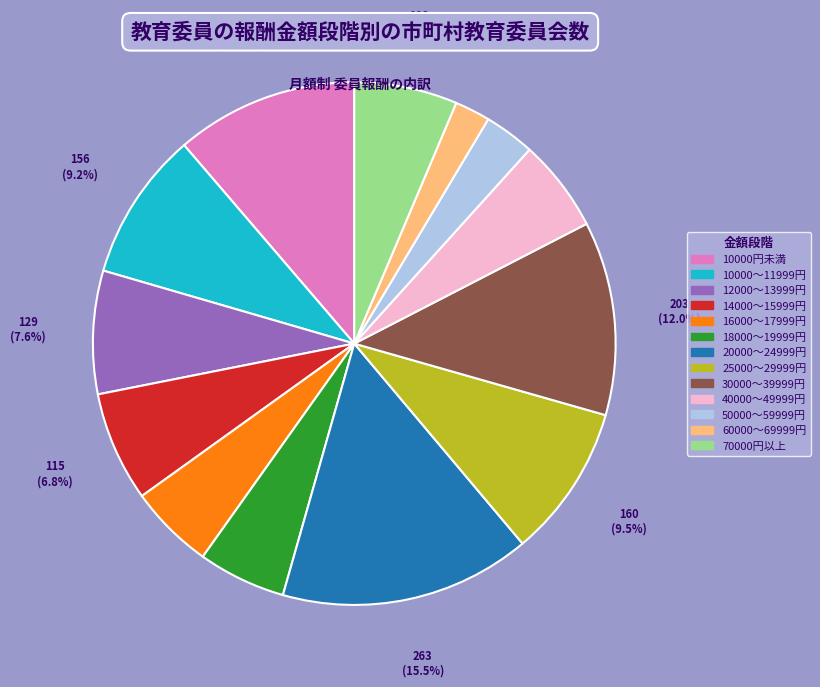

Count the number of slices in the pie.

13